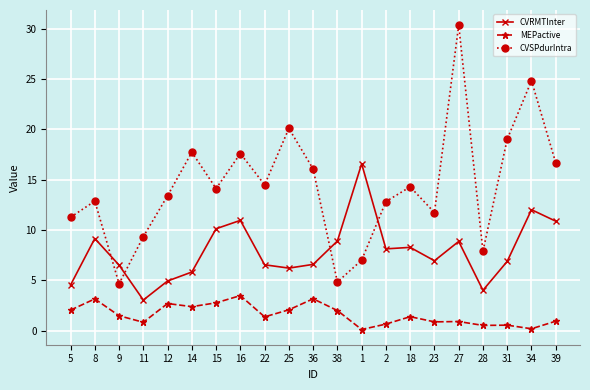

What is the difference between the maximum and minimum values in the CVSPdurIntra series?

25.7